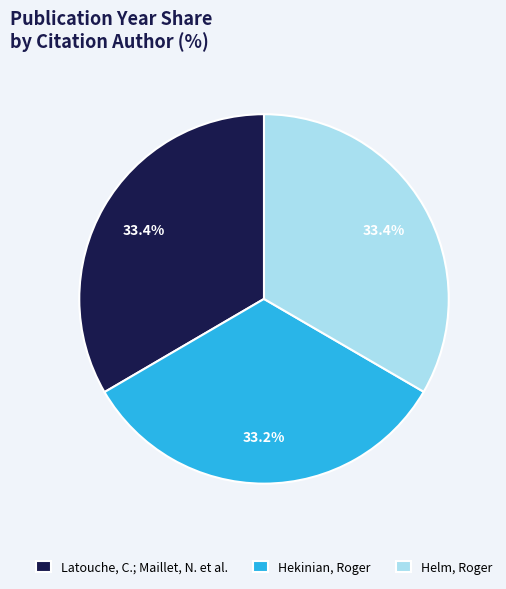

Count the number of slices in the pie.

3